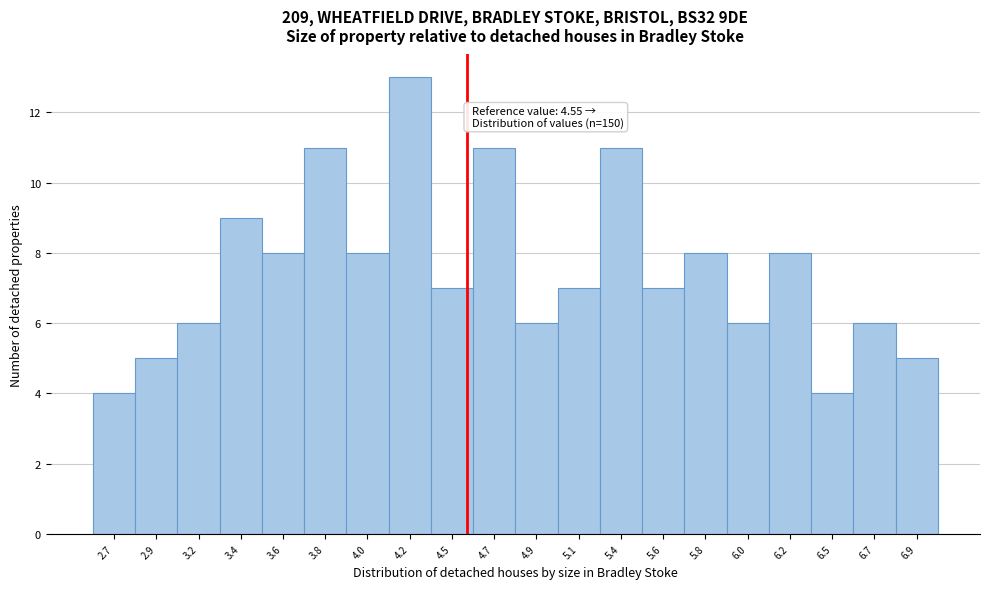

Reading left to right, what are all the values shown in this chart?

2.7=4	2.9=5	3.2=6	3.4=9	3.6=8	3.8=11	4.0=8	4.2=13	4.5=7	4.7=11	4.9=6	5.1=7	5.4=11	5.6=7	5.8=8	6.0=6	6.2=8	6.5=4	6.7=6	6.9=5